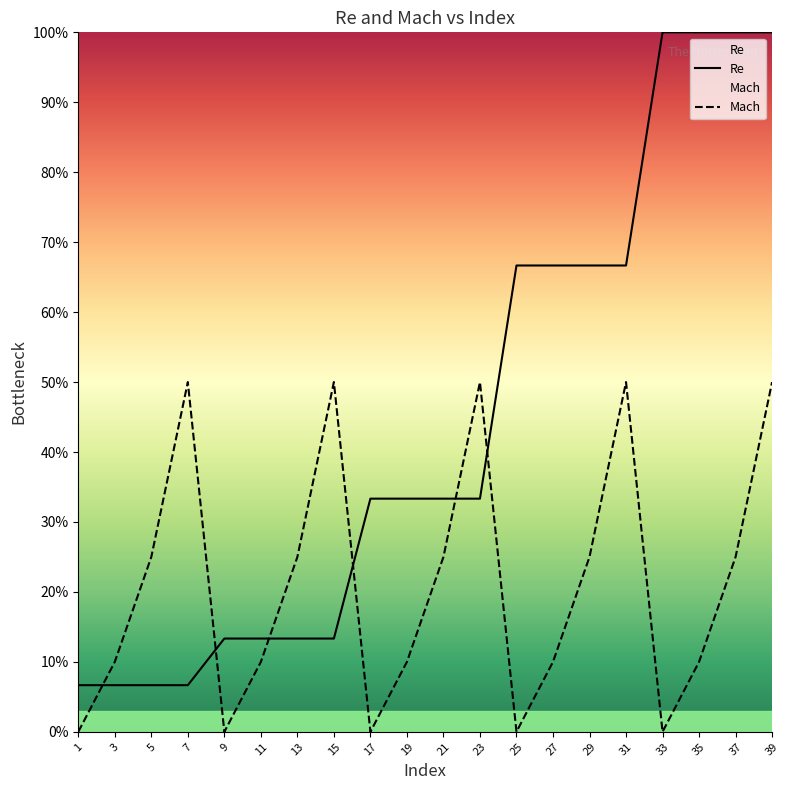

What is the greatest value displayed?

1.0